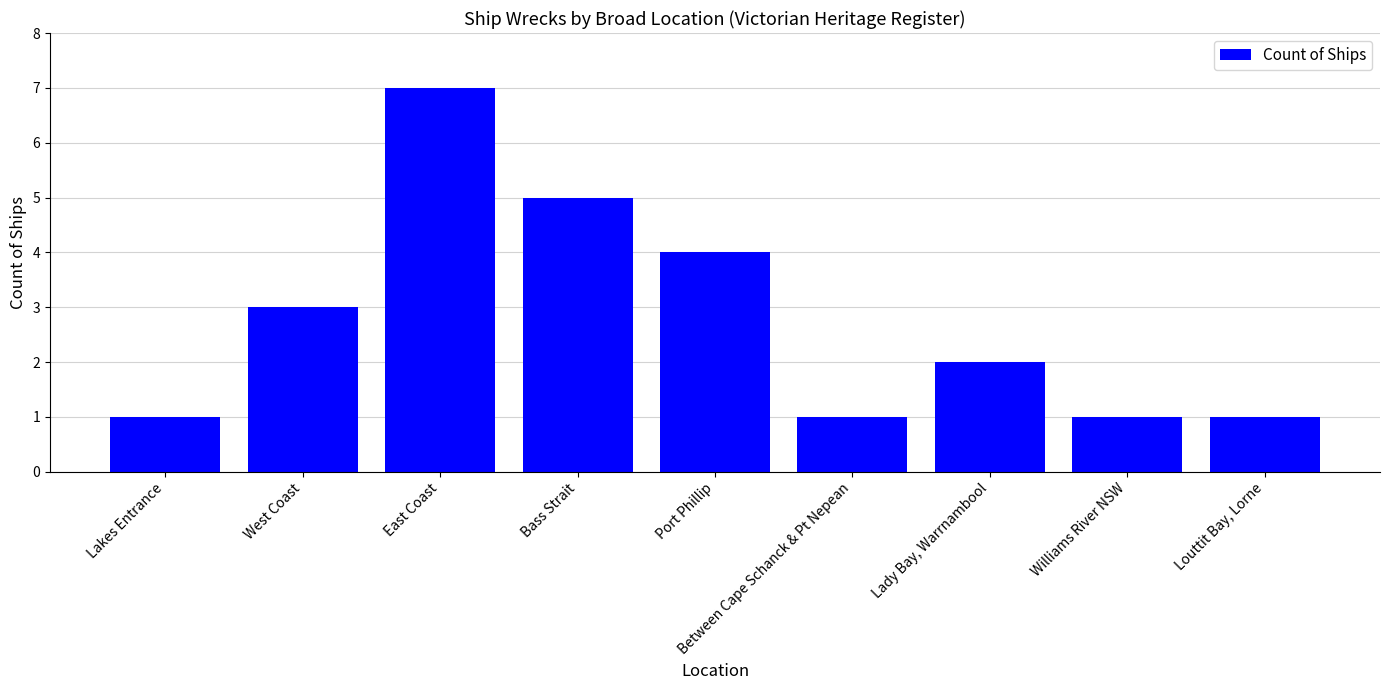

What is the greatest value displayed?

7